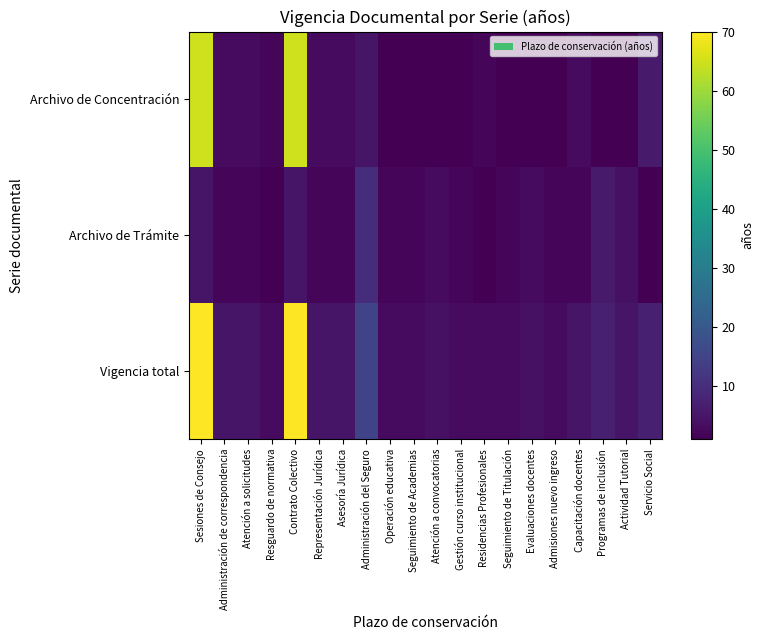

Rank the series by their average value, from highest to lowest.

Vigencia total, Archivo de Concentración, Archivo de Trámite